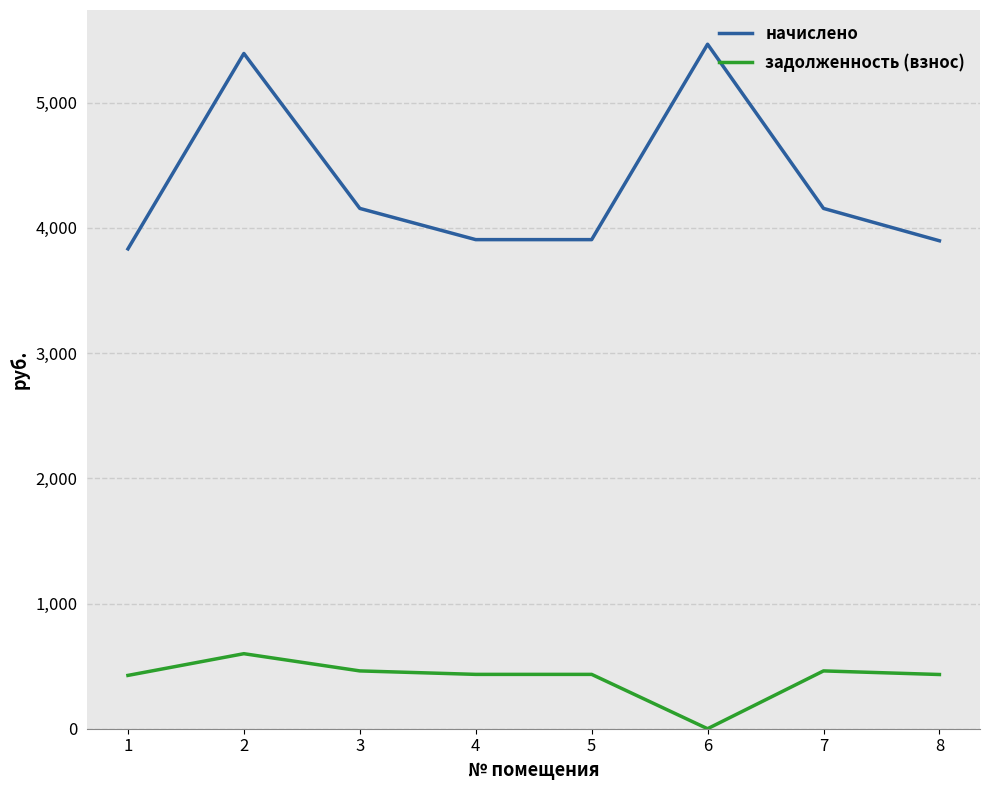

At 6, list the series in order from largest to smallest.

начислено, задолженность (взнос)